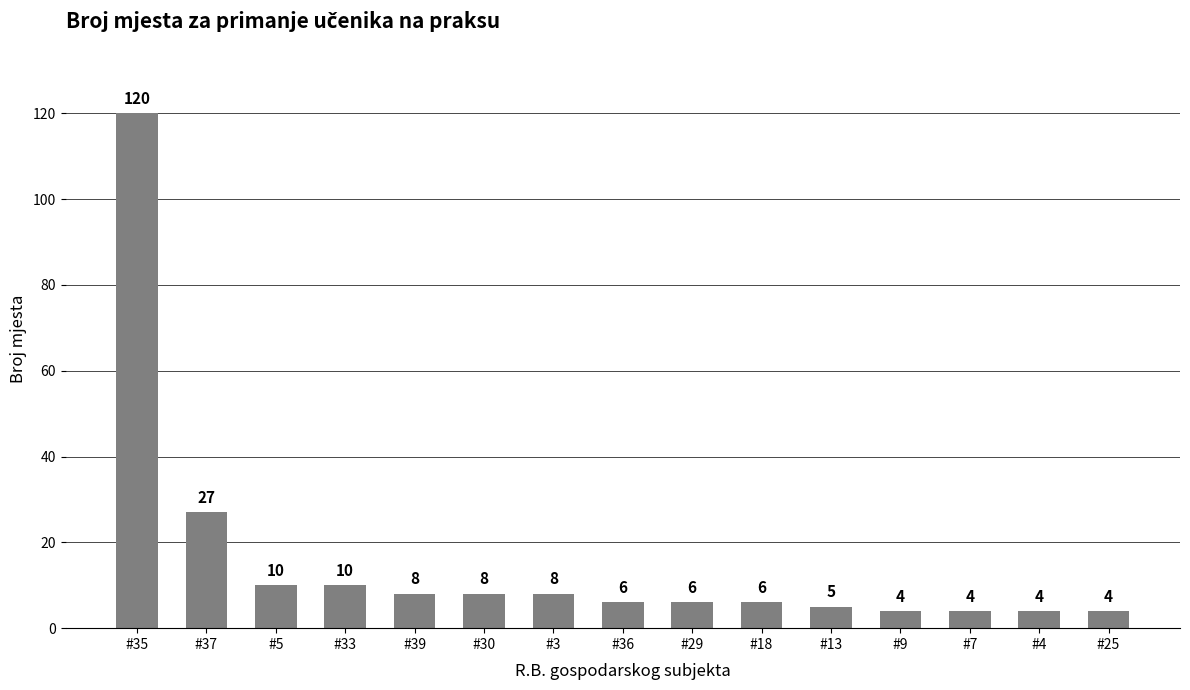

What position from the right is #30?

10